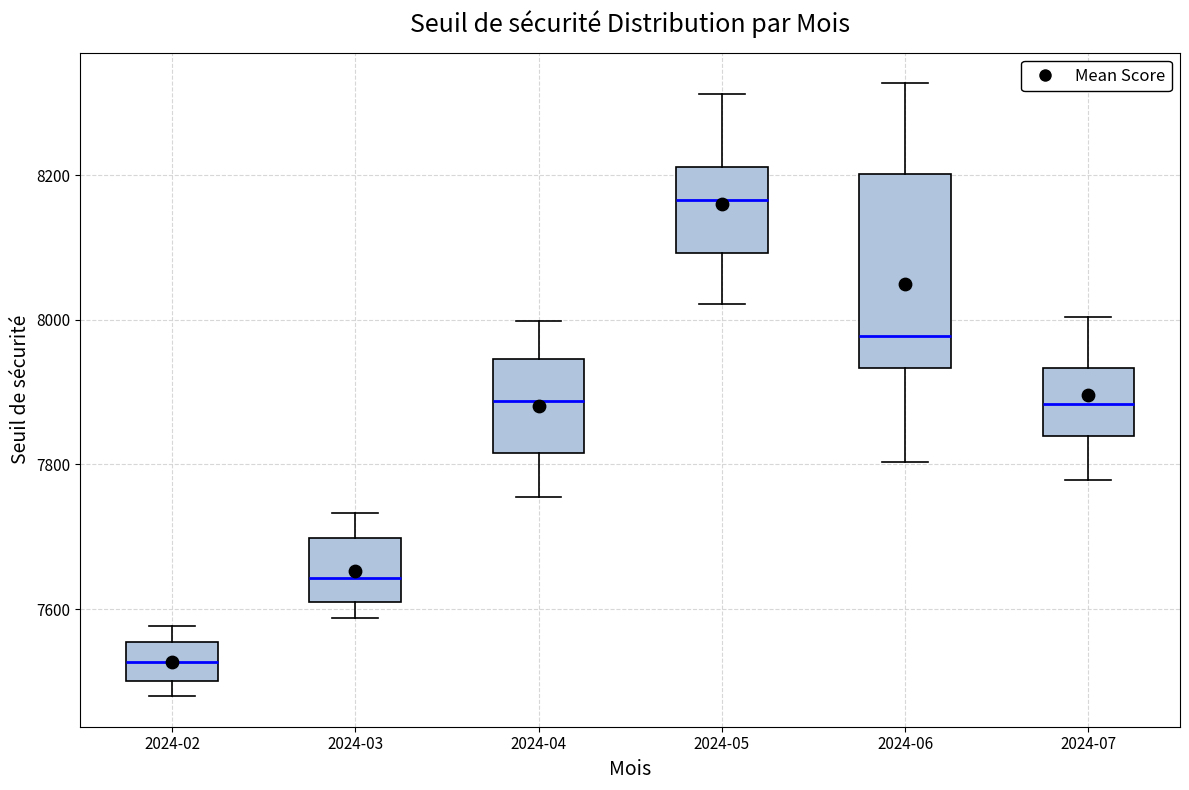

Reading left to right, read every box against the y-axis: the position of its median line, the range the box covers, and the ends of its whiskers. The values are not printed on the chart, so give them approximately, as read against the axis.

2024-02: median 7520, box 7500 to 7560, whiskers 7480 to 7580
2024-03: median 7640, box 7600 to 7700, whiskers 7580 to 7740
2024-04: median 7880, box 7820 to 7940, whiskers 7760 to 8000
2024-05: median 8160, box 8100 to 8220, whiskers 8020 to 8320
2024-06: median 7980, box 7940 to 8200, whiskers 7800 to 8320
2024-07: median 7880, box 7840 to 7940, whiskers 7780 to 8000